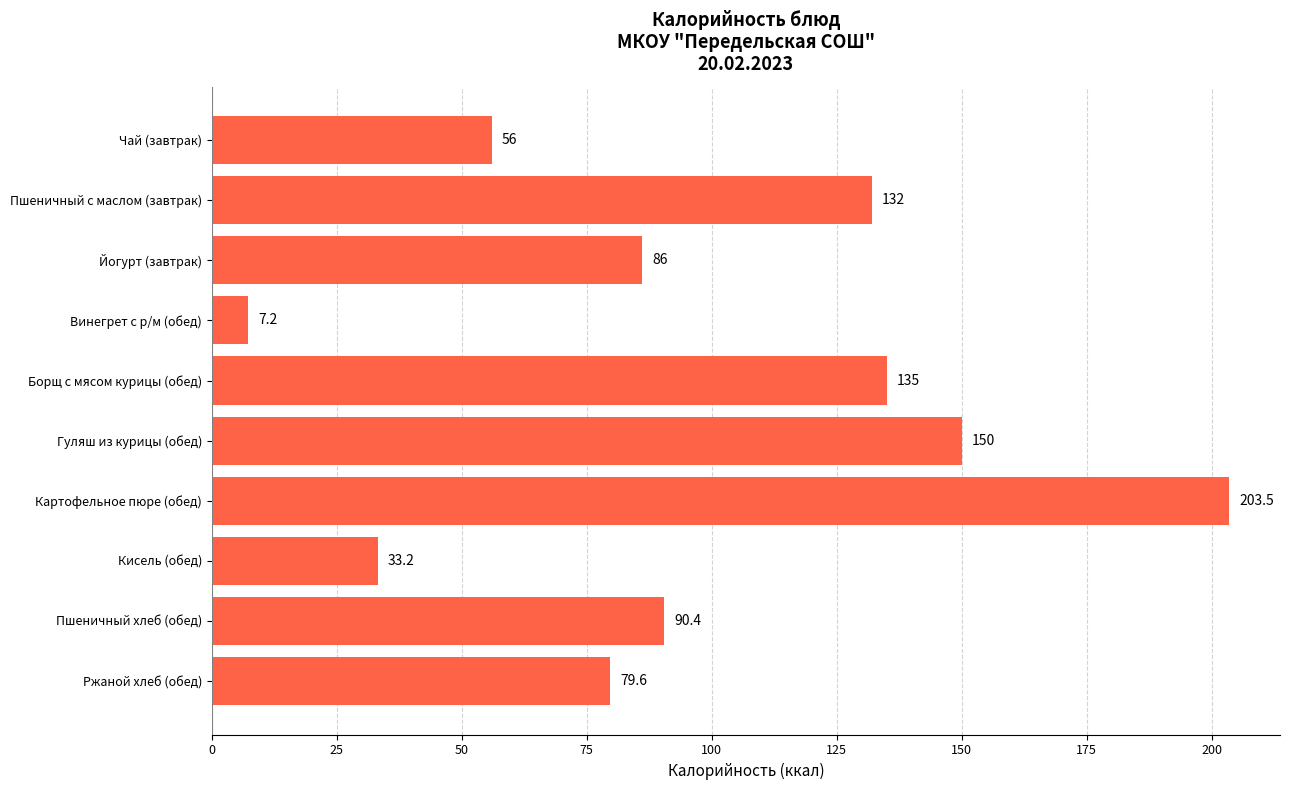

True or false: the data shows 33.2 at Кисель (обед).

True